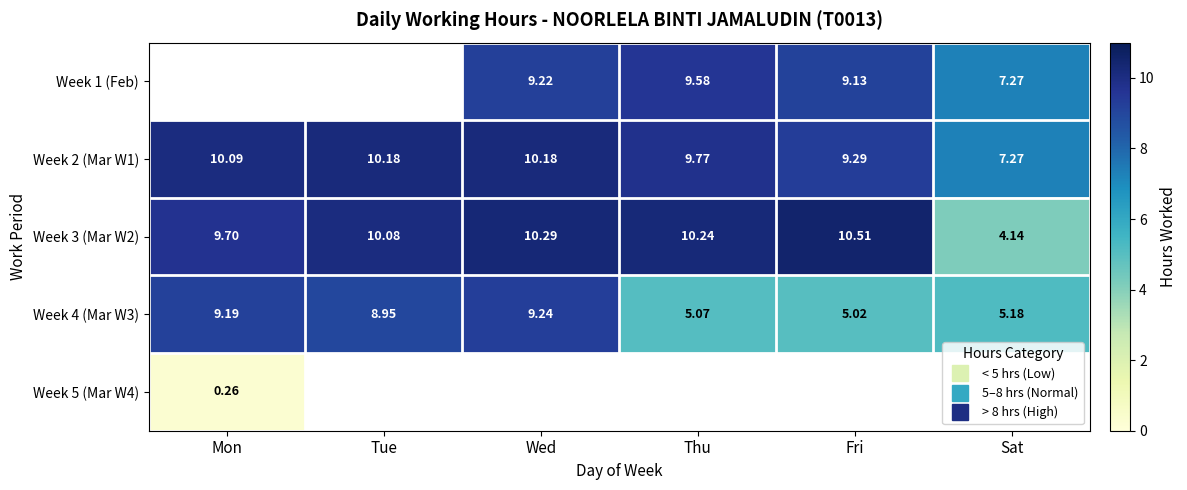

Which series changed the most between Mon and Thu?

Week 4 (Mar W3)